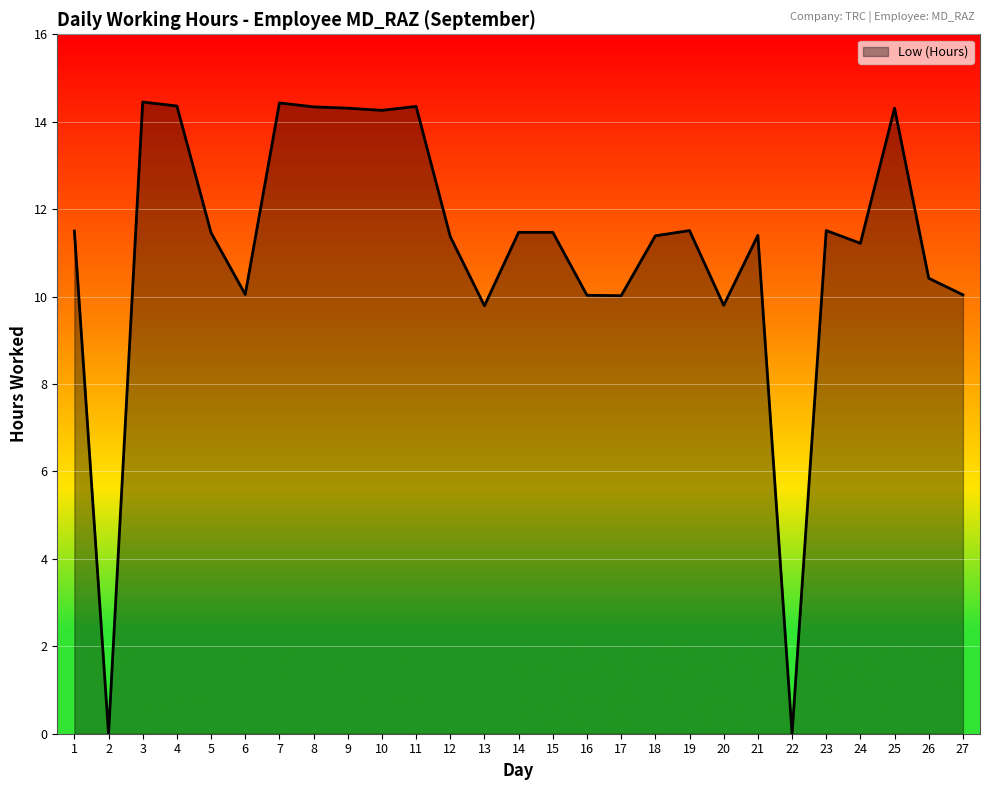

How many lines are shown in the chart?

1